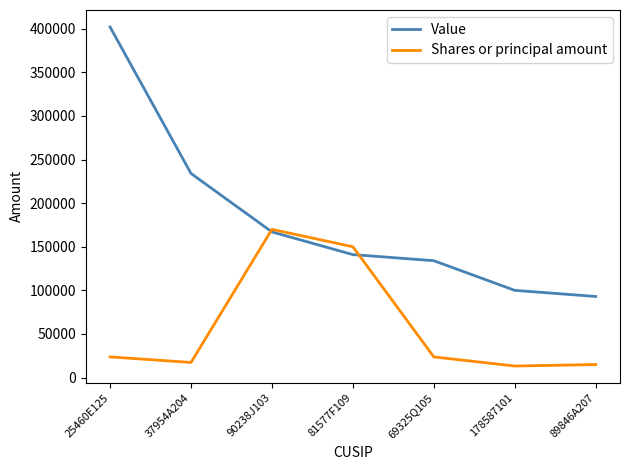

True or false: Shares or principal amount has a value of 17349 at 37954A204.

True